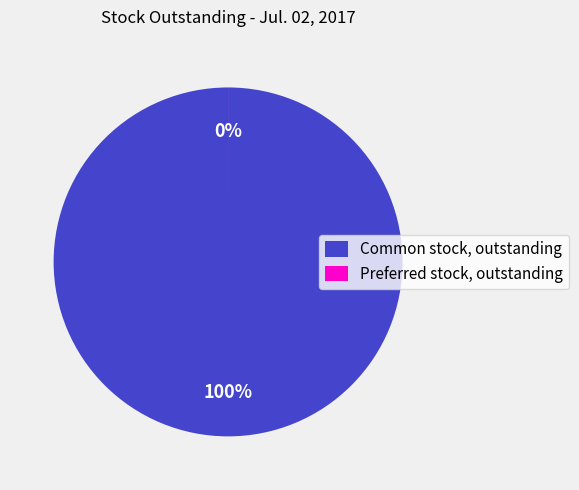

To the nearest percent, what is the average slice percentage?

50%